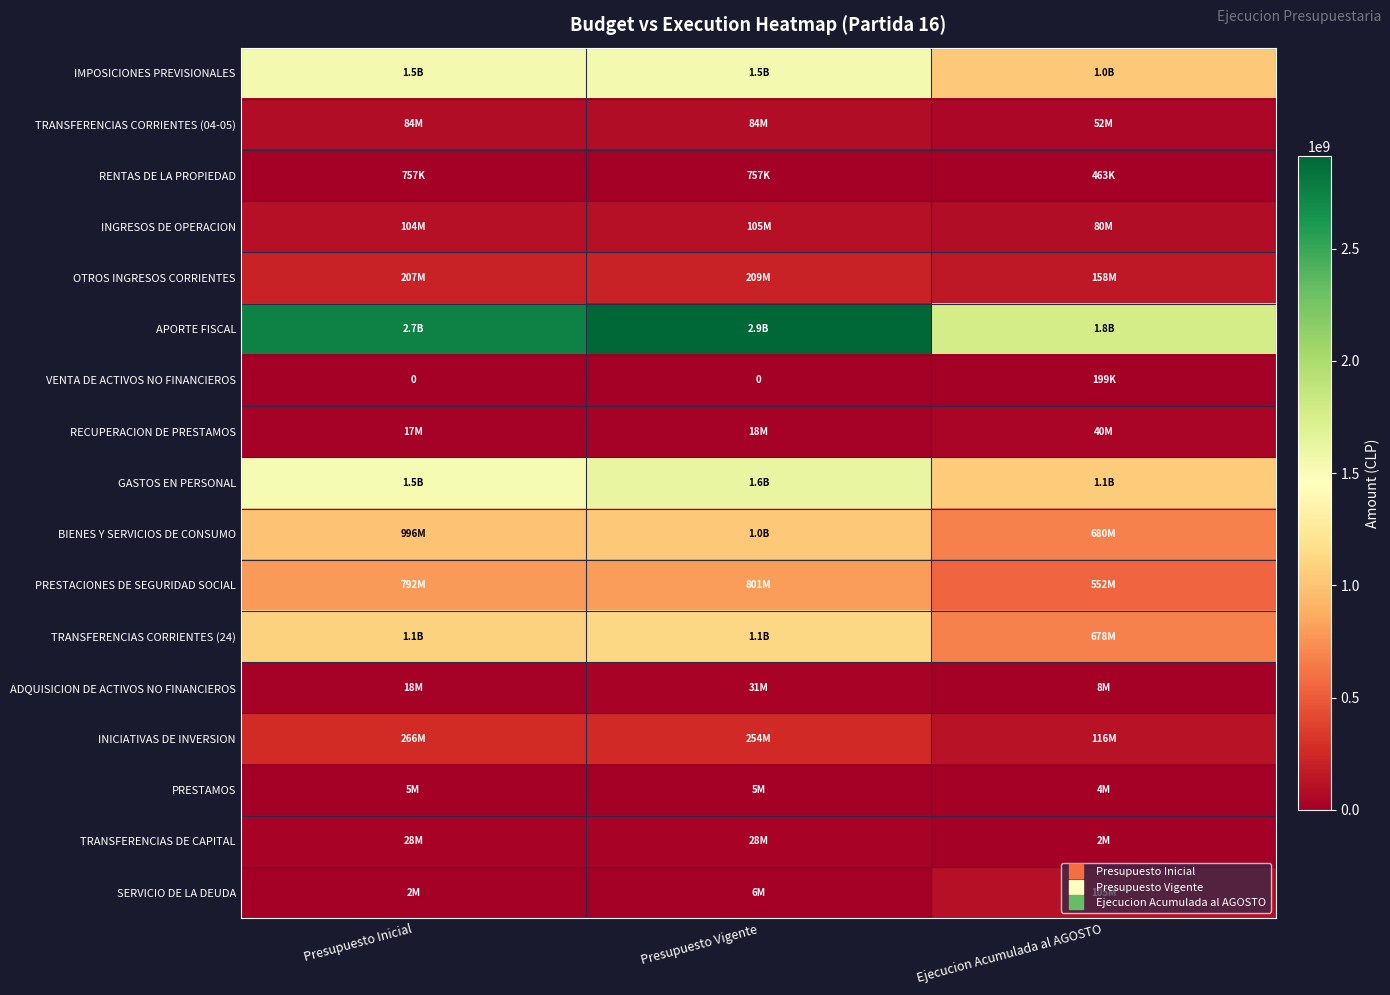

At which label does PRESTAMOS reach its peak?

Presupuesto Inicial